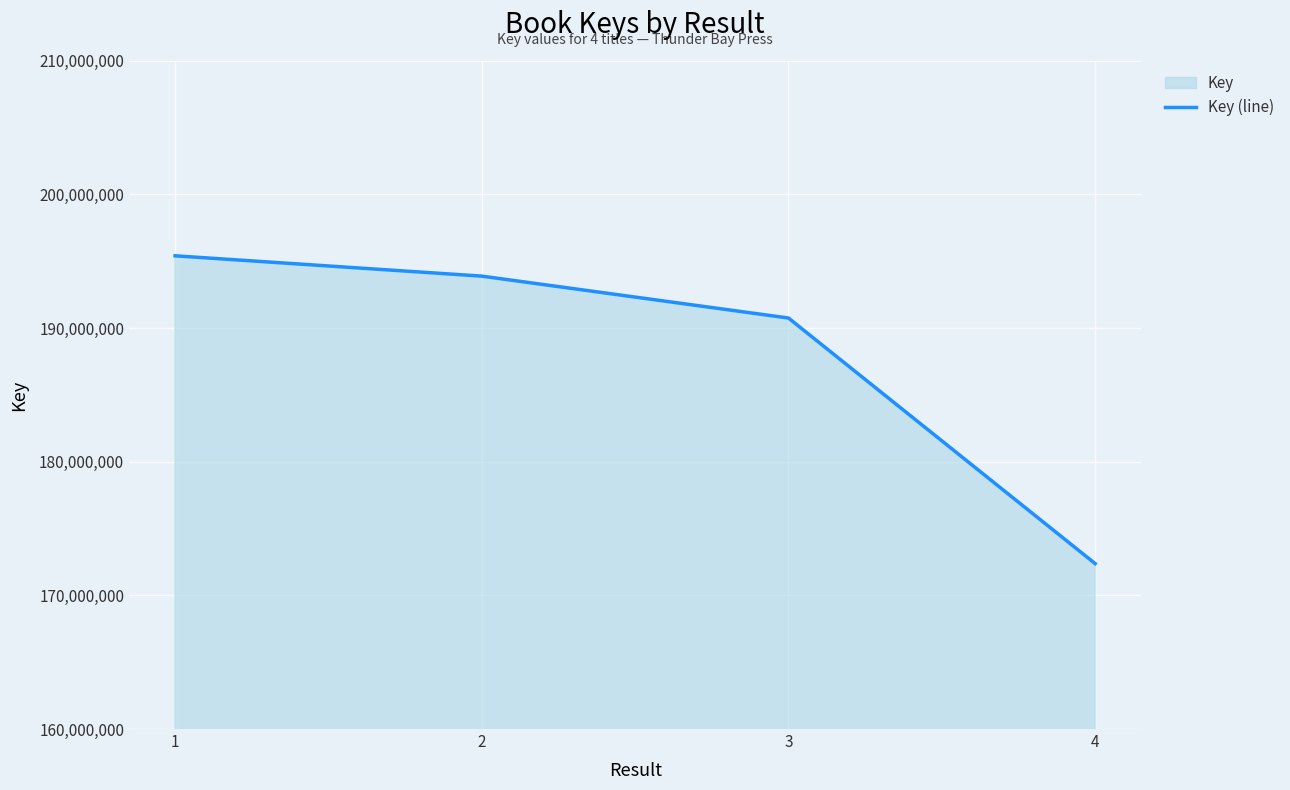

Reading left to right, list all the values displayed in this chart.

195407916	193887219	190752860	172378512